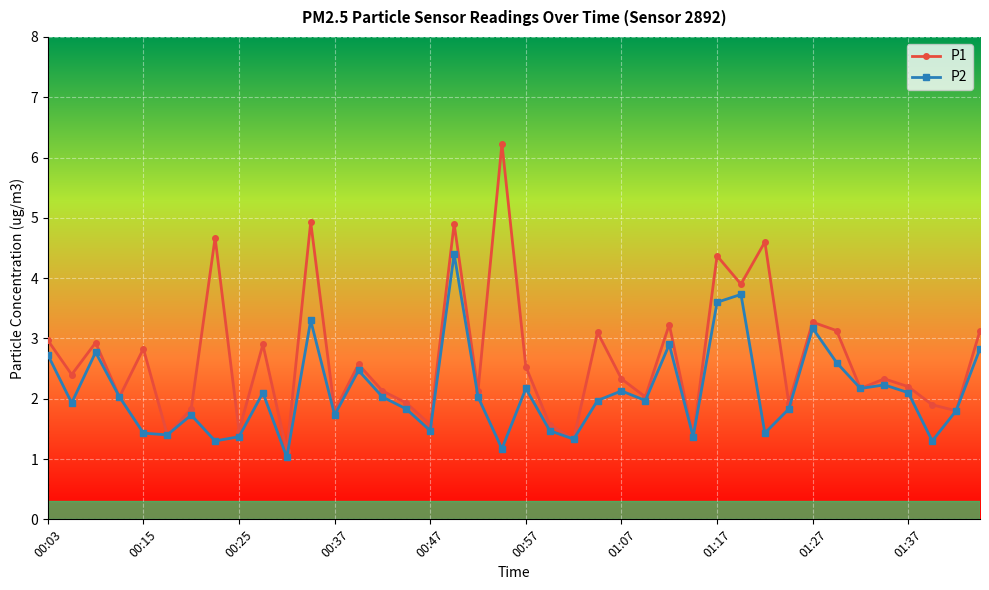

What is the difference between the second highest and second lowest values in the P1 series?

3.6